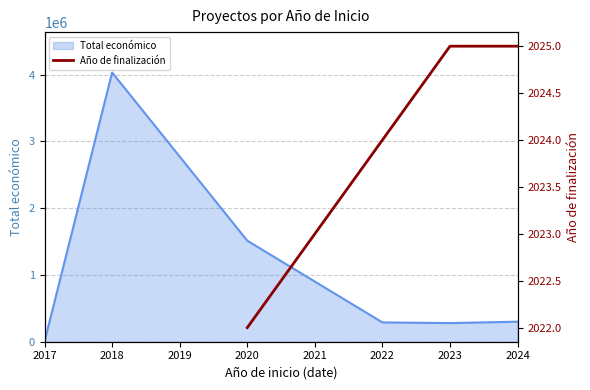

What is the highest value of the Total económico series?

4033442